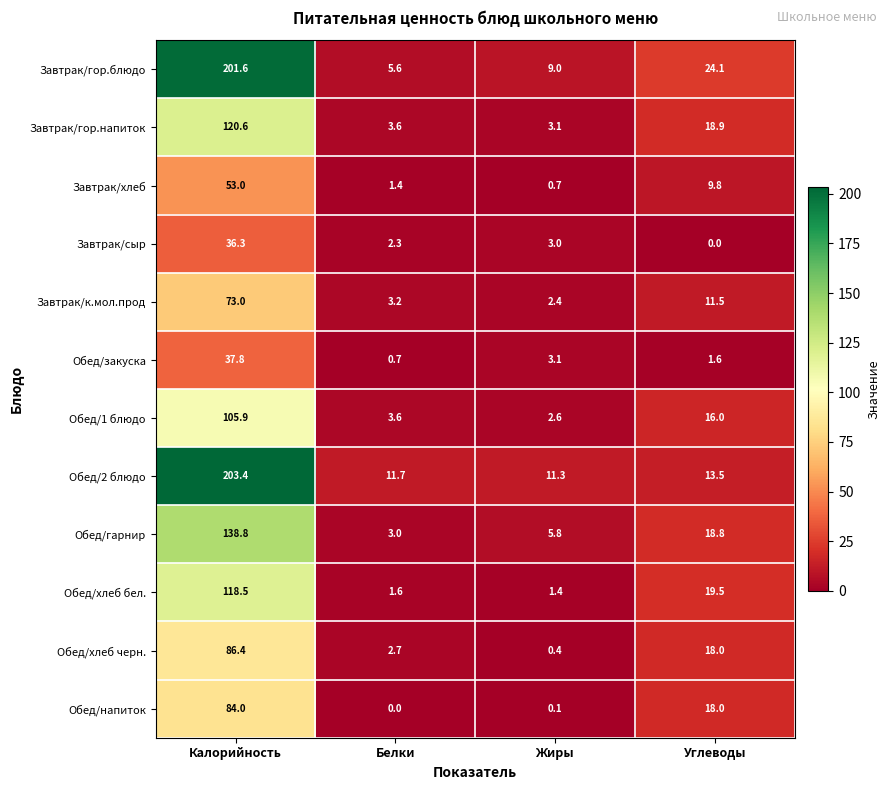

Is it true that Обед/хлеб черн. equals 35.4 at Калорийность?

False